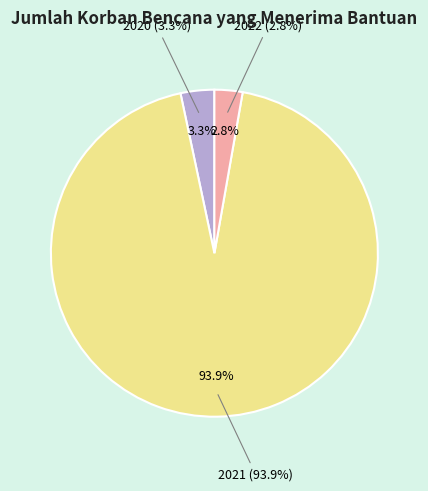

Approximately how many times larger is the value at 2021 compared to 2020?

28.2